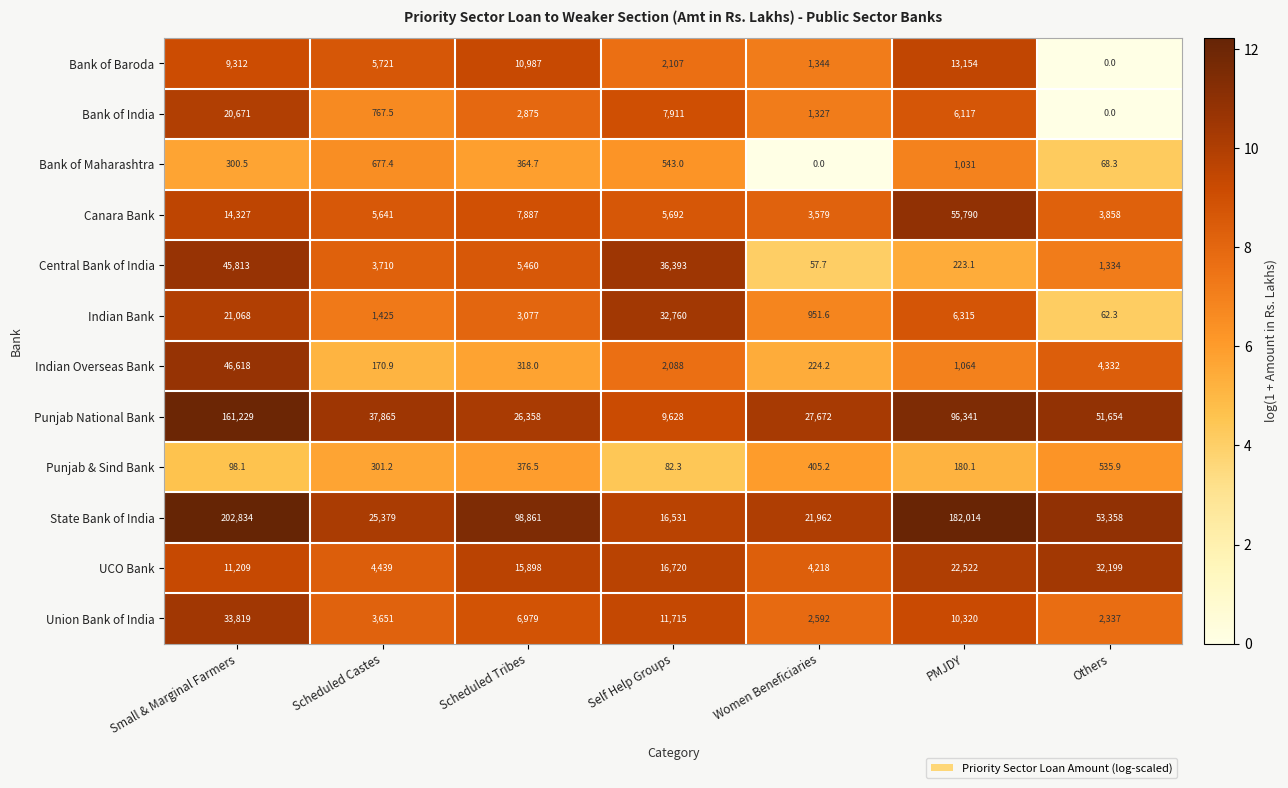

Which category has the highest value in the Punjab & Sind Bank series?

Others